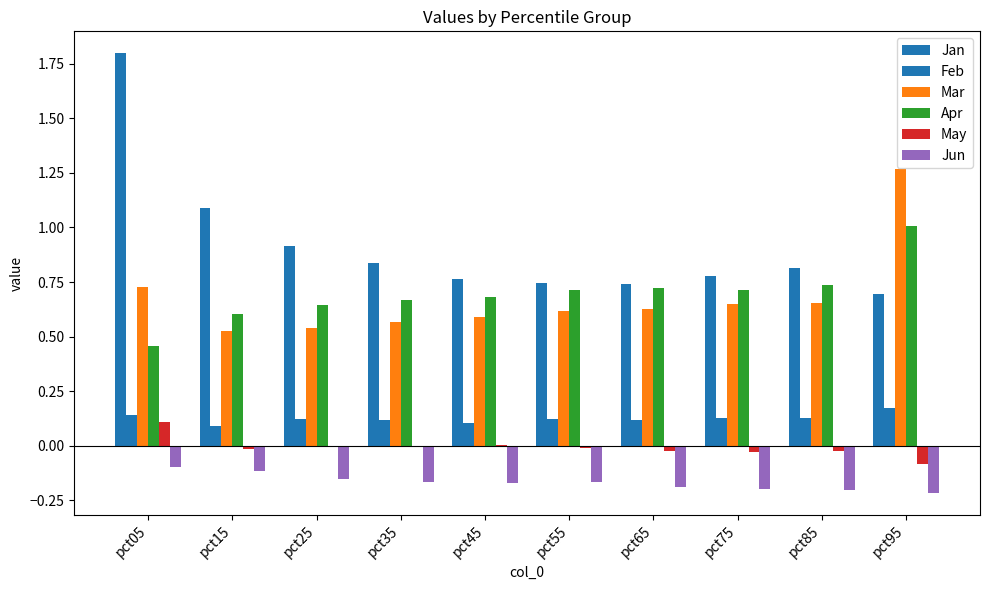

At which category is the sum across all series the highest?

pct05